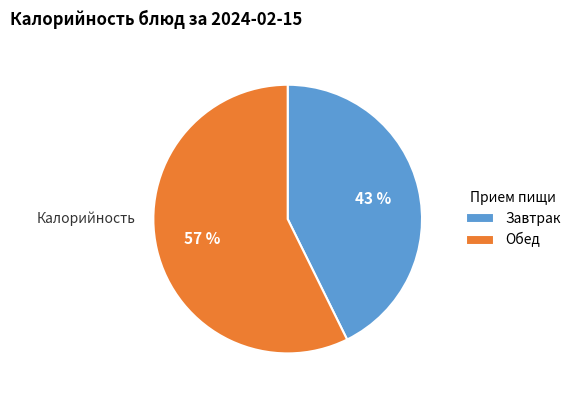

The Завтрак slice represents 43% of the pie. True or false?

True